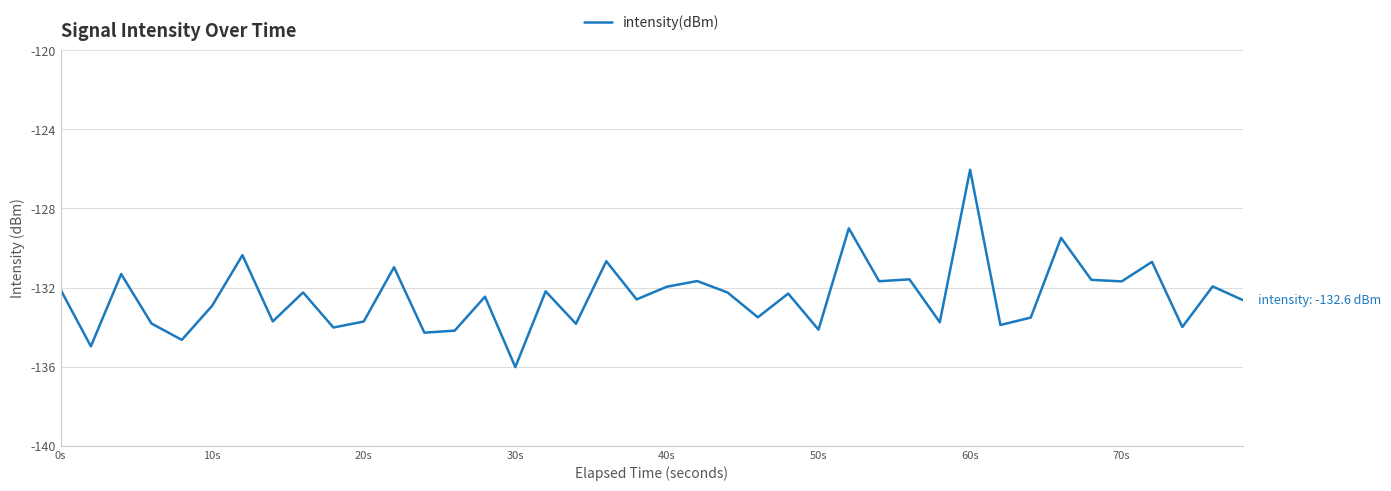

What is the average value?

-132.5